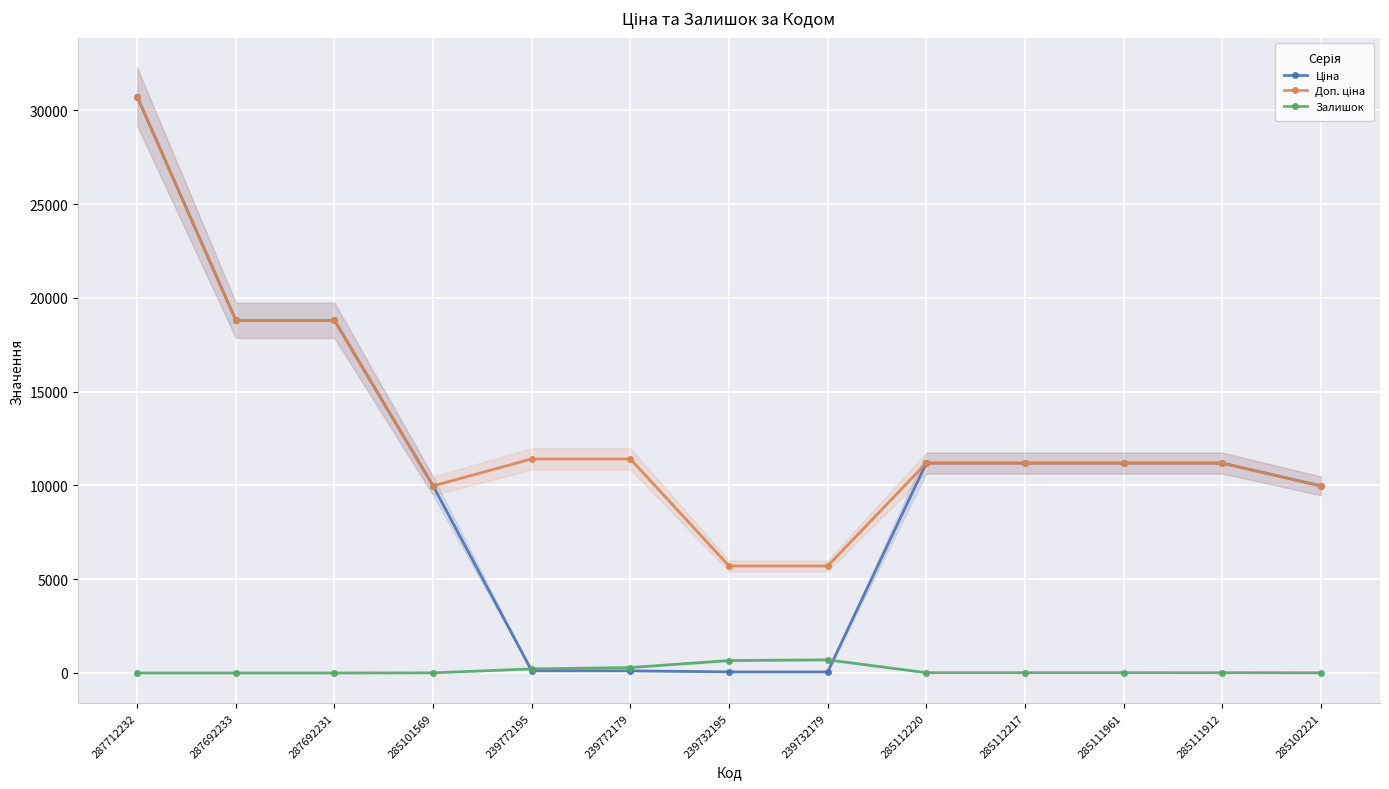

What is the total value across all series at 239732179?

6464.1